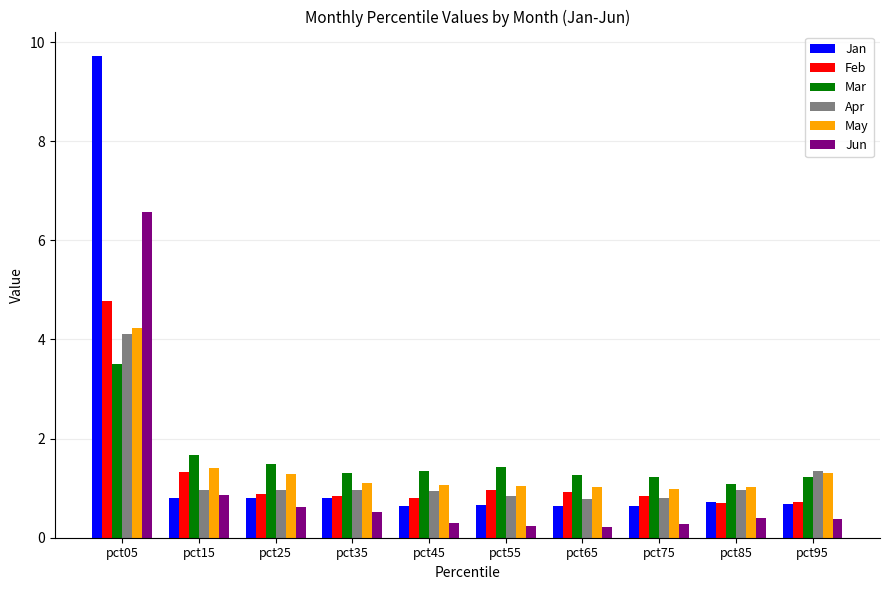

Are the bars horizontal?

No